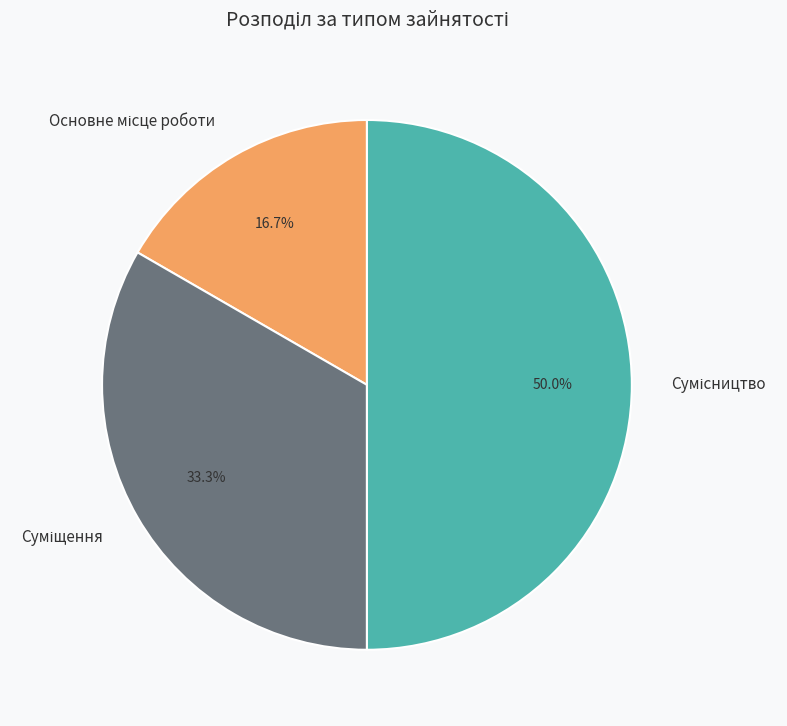

To the nearest percent, what is the difference between the largest and smallest slice percentages?

33%